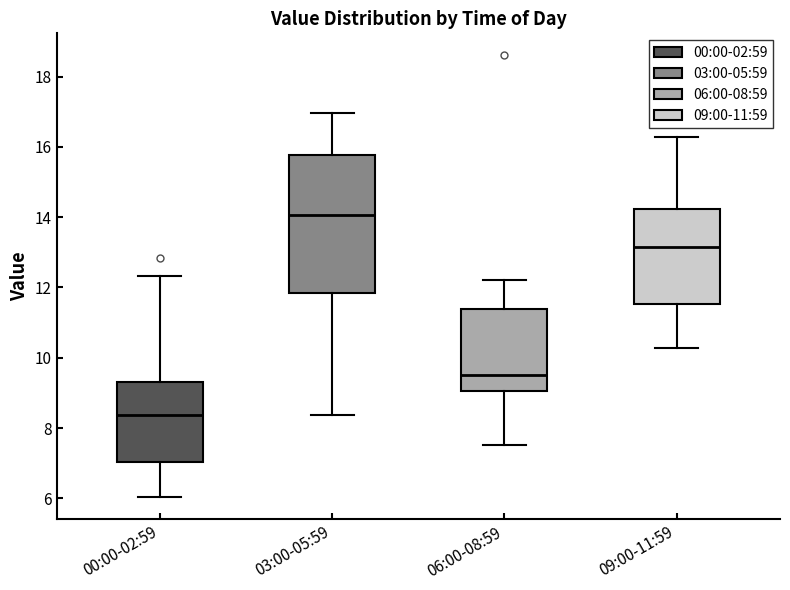

Reading left to right, read every box against the y-axis: the position of its median line, the range the box covers, and the ends of its whiskers. The values are not printed on the chart, so give them approximately, as read against the axis.

00:00-02:59: median 8.4, box 7.0 to 9.4, whiskers 6.0 to 12.4
03:00-05:59: median 14.0, box 11.8 to 15.8, whiskers 8.4 to 17.0
06:00-08:59: median 9.6, box 9.0 to 11.4, whiskers 7.6 to 12.2
09:00-11:59: median 13.2, box 11.6 to 14.2, whiskers 10.2 to 16.2